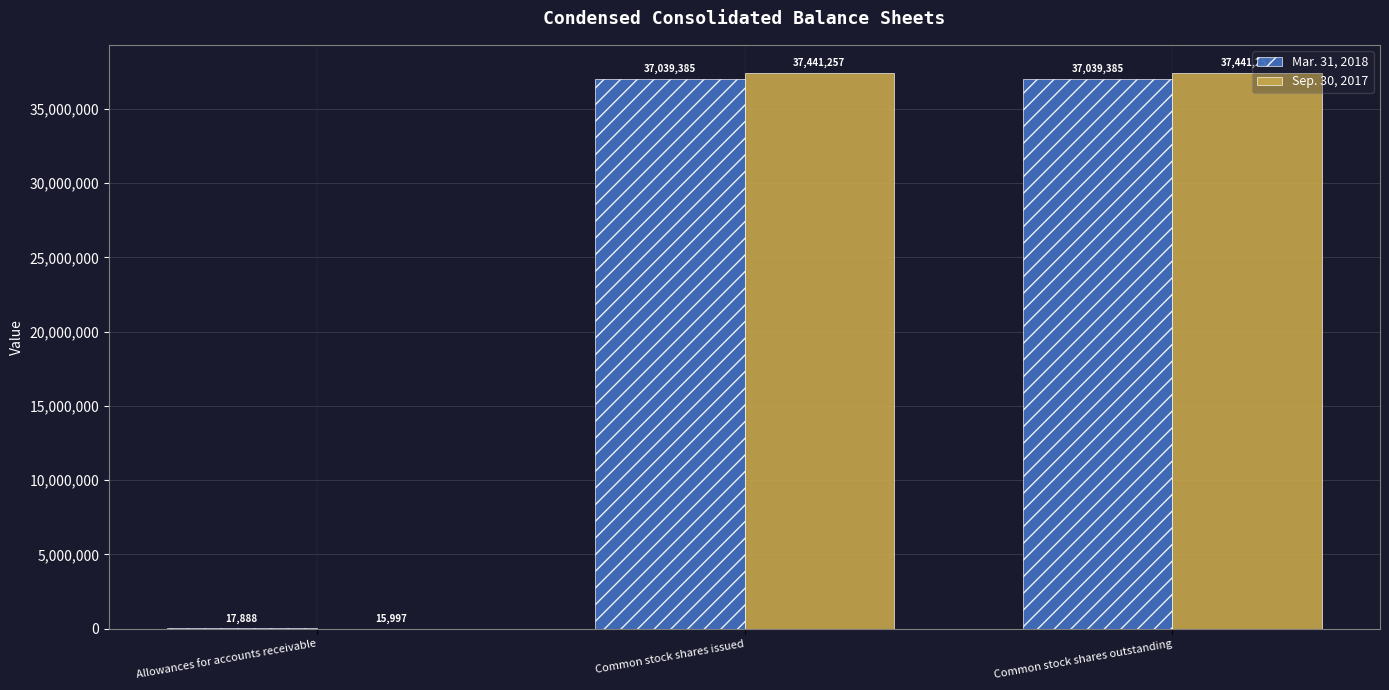

What is the highest value of the Mar. 31, 2018 series?

37039385